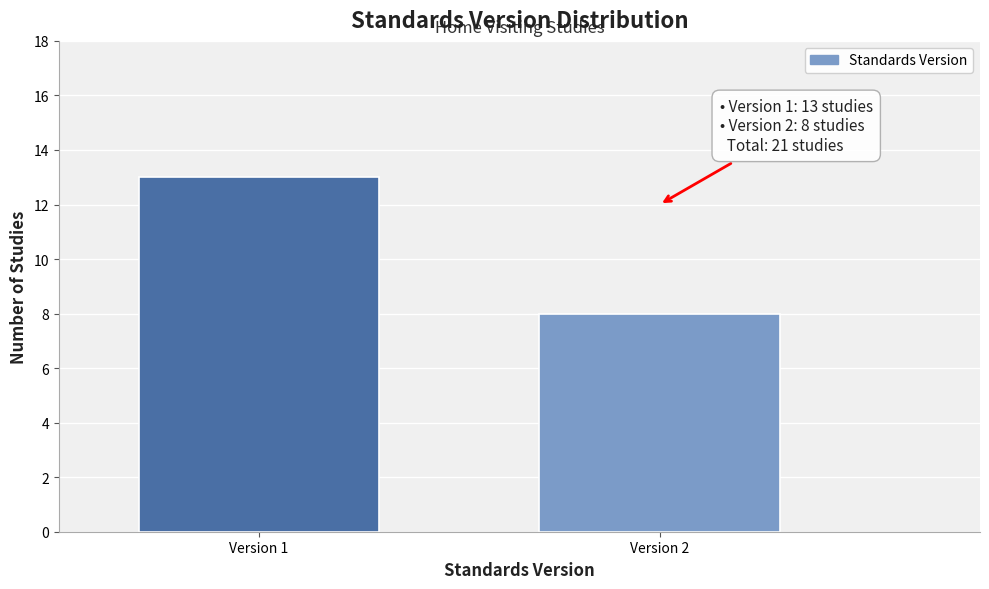

Reading left to right, transcribe all the data shown in this chart.

13	8